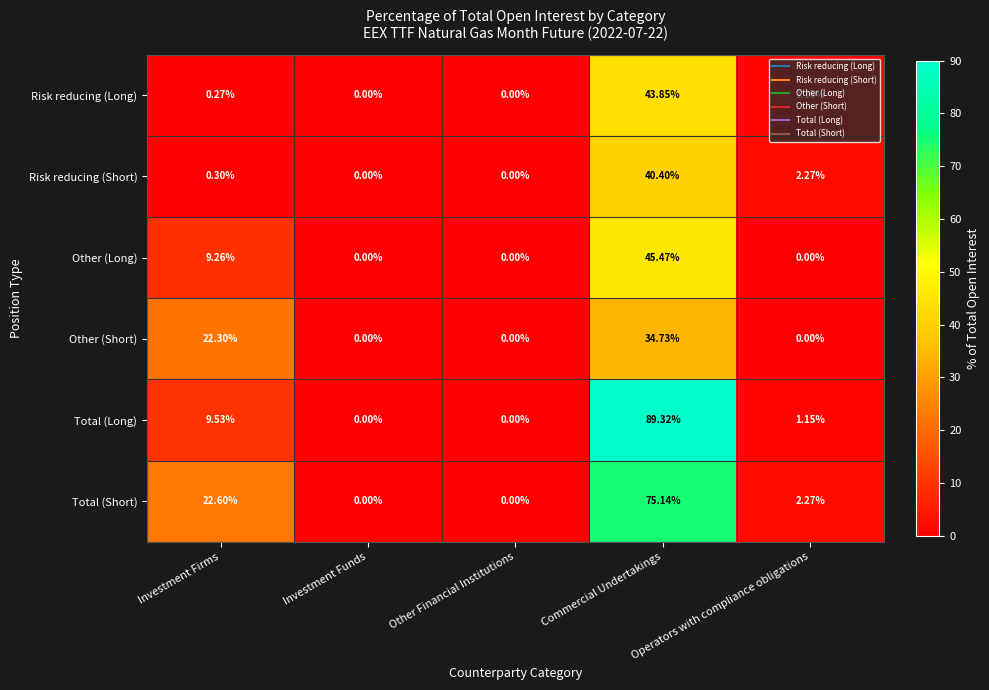

How many values in Total (Long) are above zero?

3